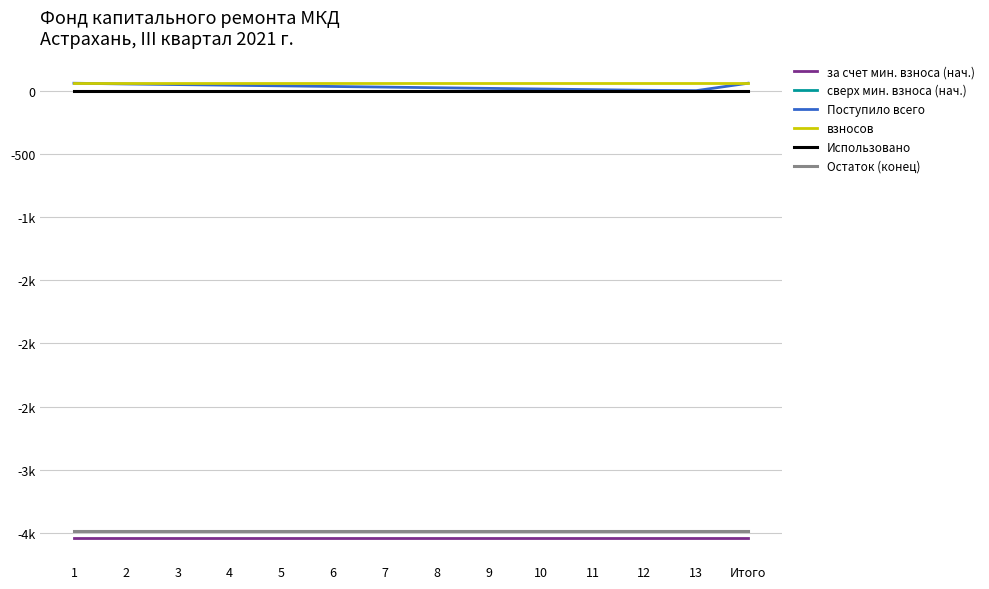

What position from the left is 11?

11